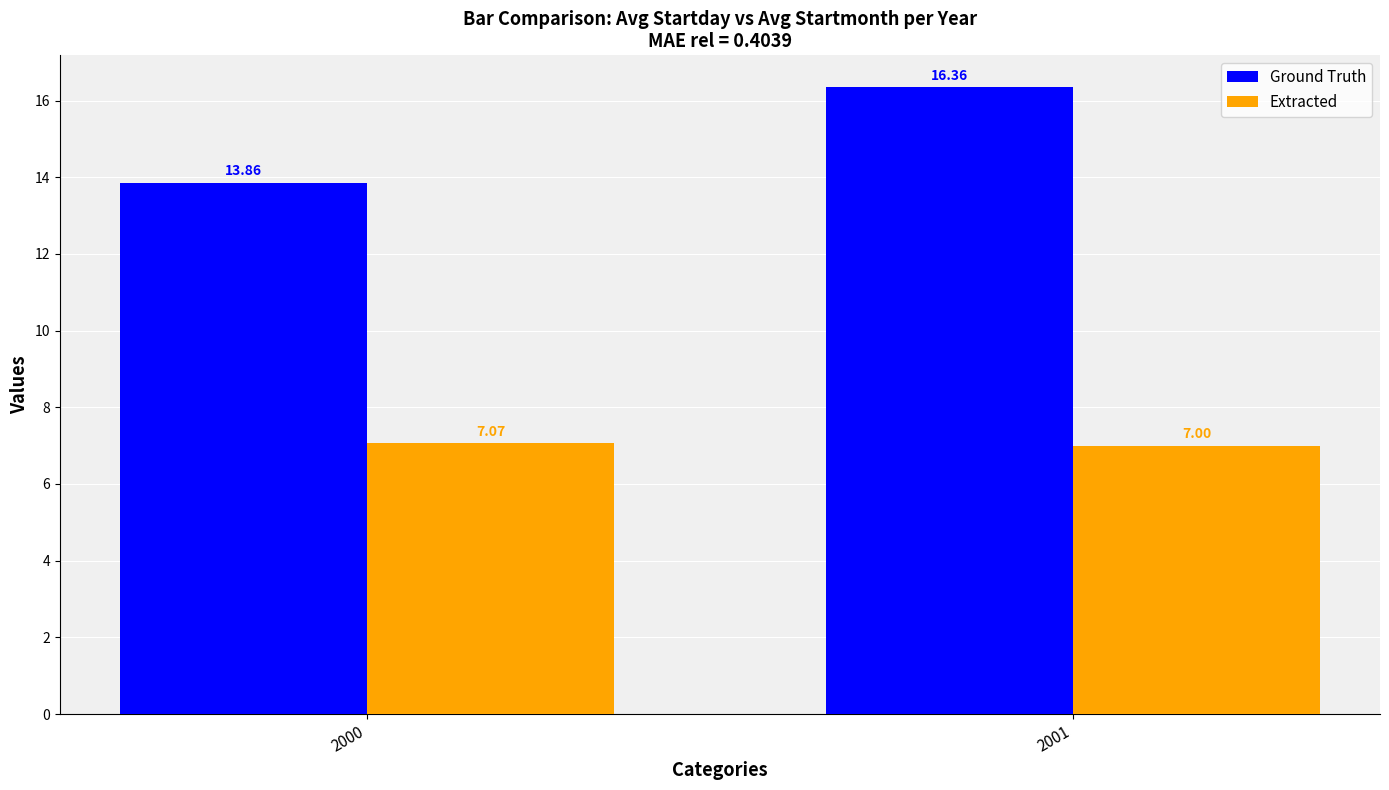

List the labels in order of Ground Truth value, largest first.

2001, 2000